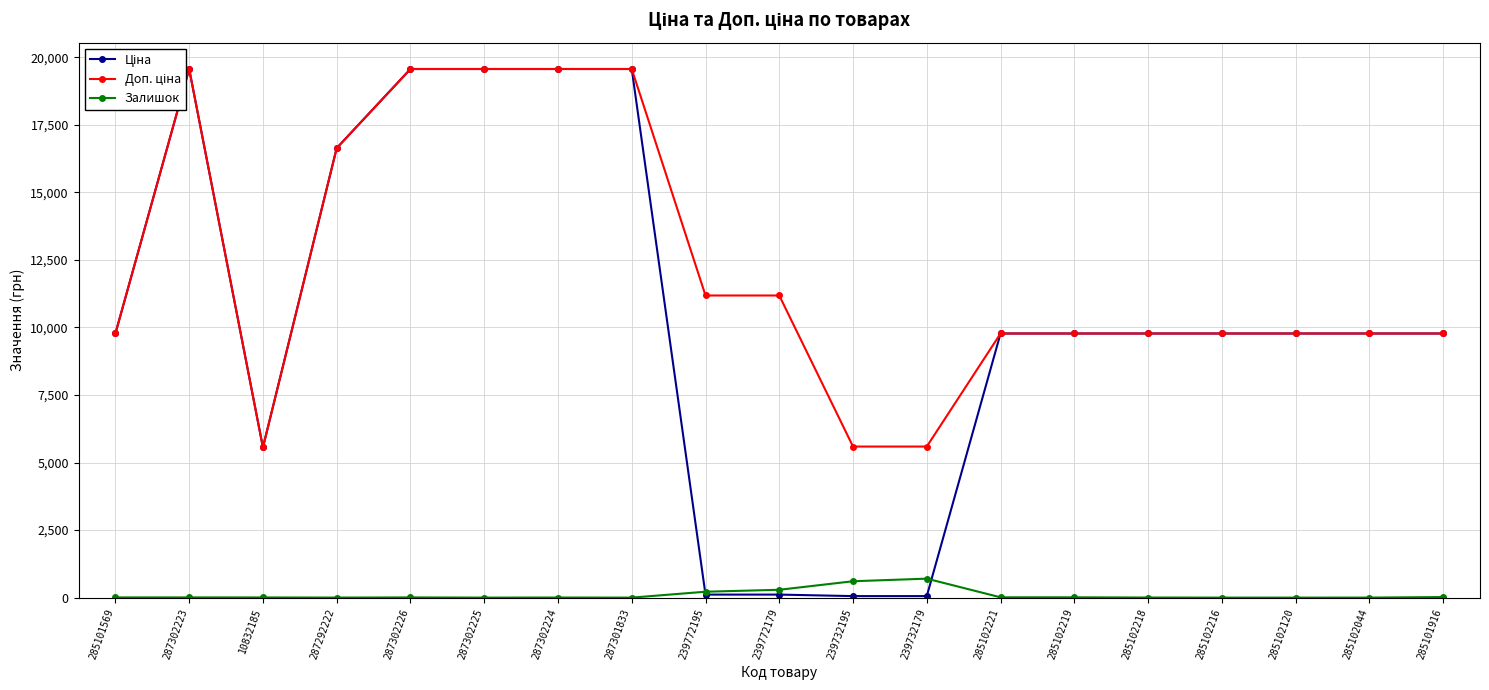

Reading left to right, list all the values displayed in this chart.

Ціна: 9775.5	19564.9	5560.3	16636.8	19564.9	19564.9	19564.9	19564.9	111.8	111.8	55.9	55.9	9775.5	9775.5	9775.5	9775.5	9775.5	9775.5	9775.5
Доп. ціна: 9775.5	19564.9	5560.3	16636.8	19564.9	19564.9	19564.9	19564.9	11182.0	11182.0	5591.0	5591.0	9775.5	9775.5	9775.5	9775.5	9775.5	9775.5	9775.5
Залишок: 7.0	7.0	6.0	1.0	7.0	0.0	3.0	0.0	218.0	290.0	606.0	702.0	11.0	11.0	3.0	0.0	0.0	1.0	21.0